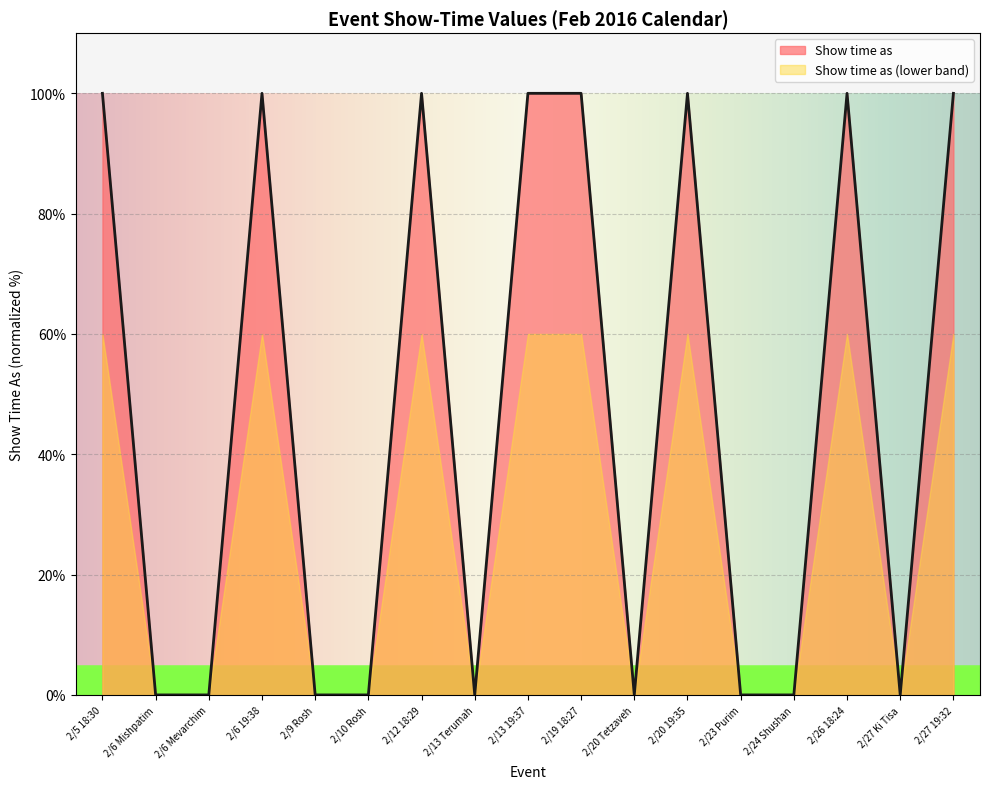

How many positive values are there?

8